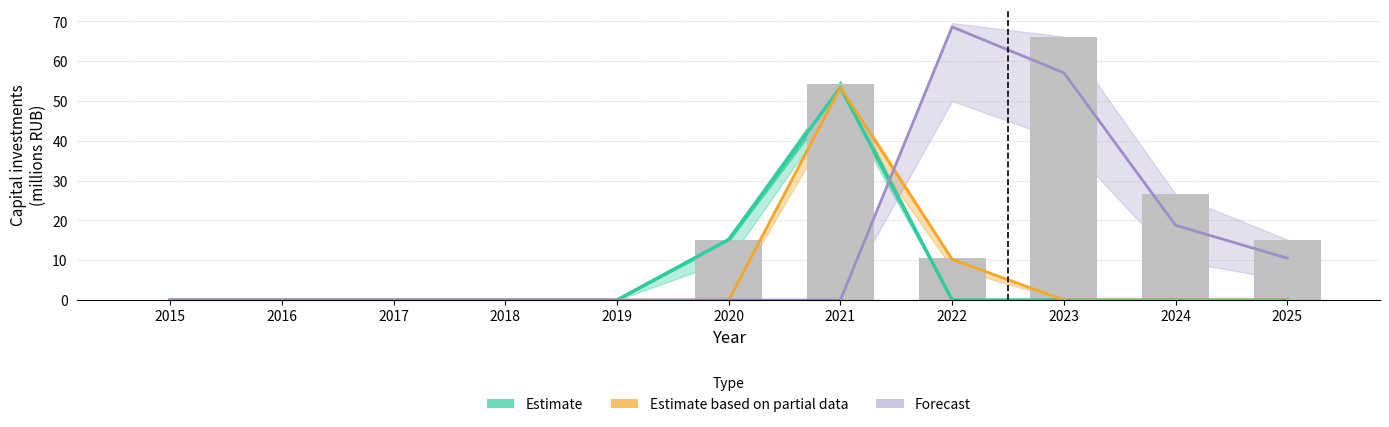

Count the number of categories in the chart.

11